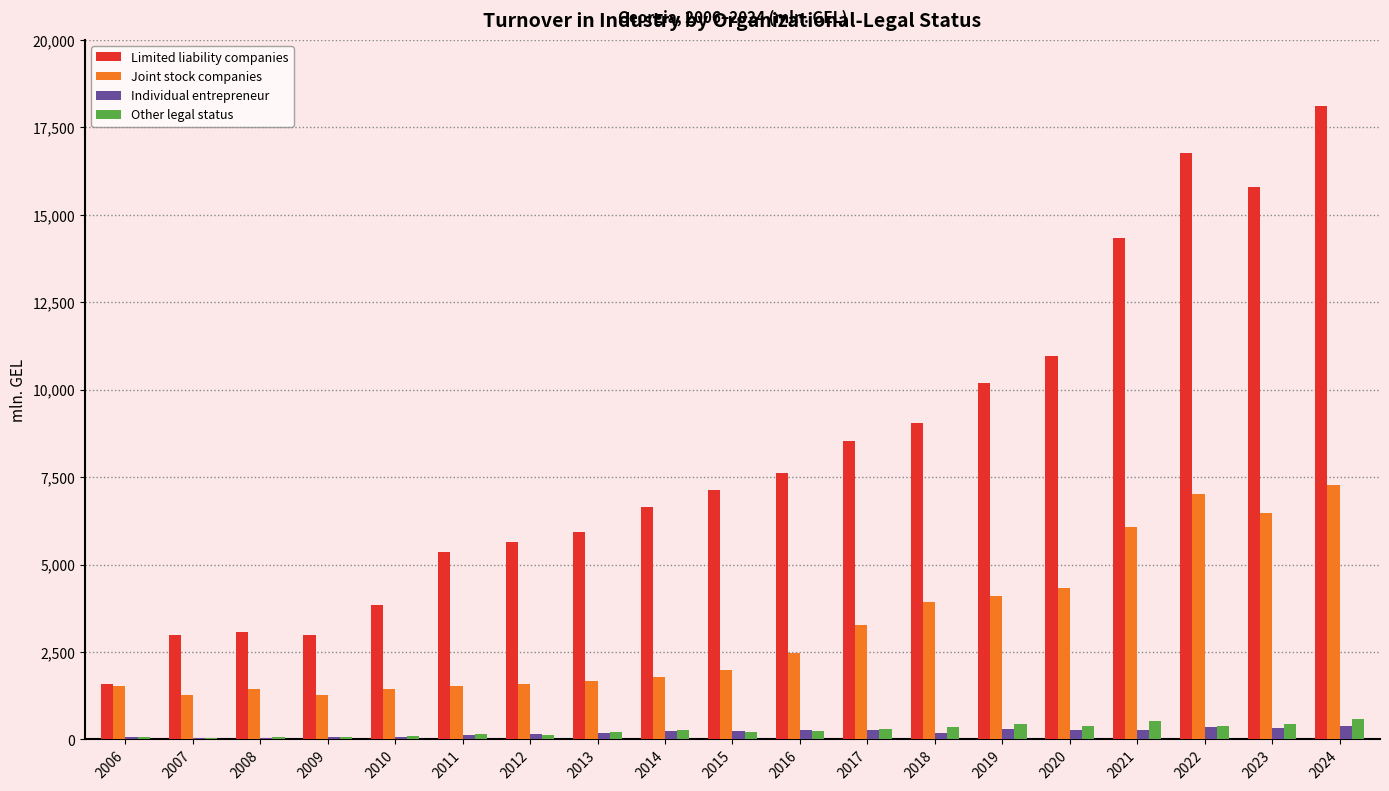

Which category has the highest value in the Limited liability companies series?

2024